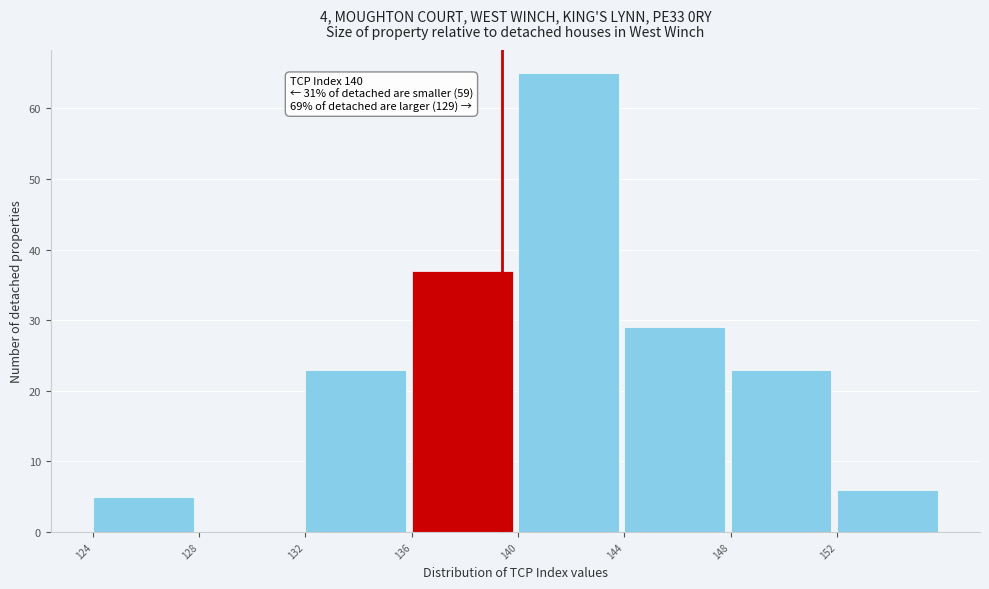

Reading left to right, what are all the values shown in this chart?

124=5	128=0	132=23	136=37	140=65	144=29	148=23	152=6